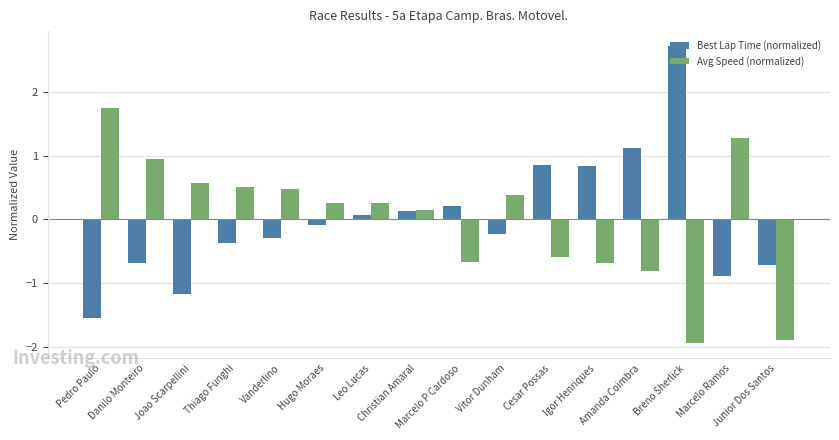

How many bars are there in each group?

2